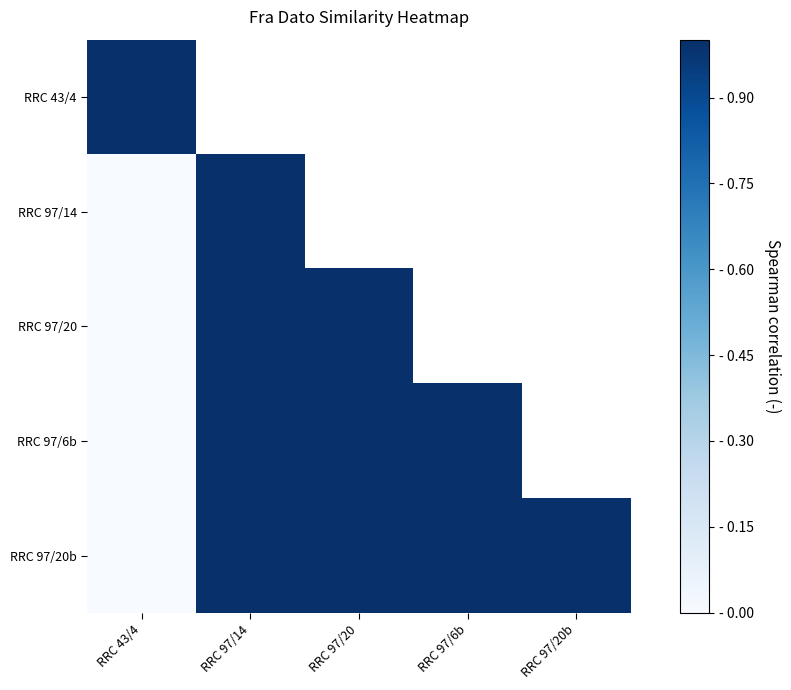

The value of RRC 97/20b at RRC 97/14 is 1.0. True or false?

True